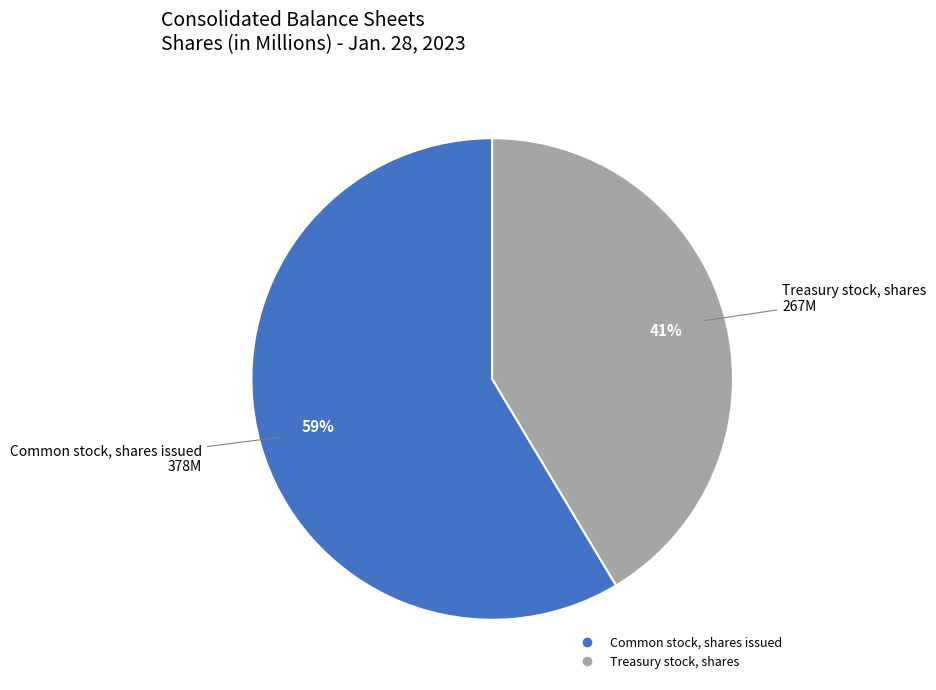

Does any single category account for the majority?

Yes